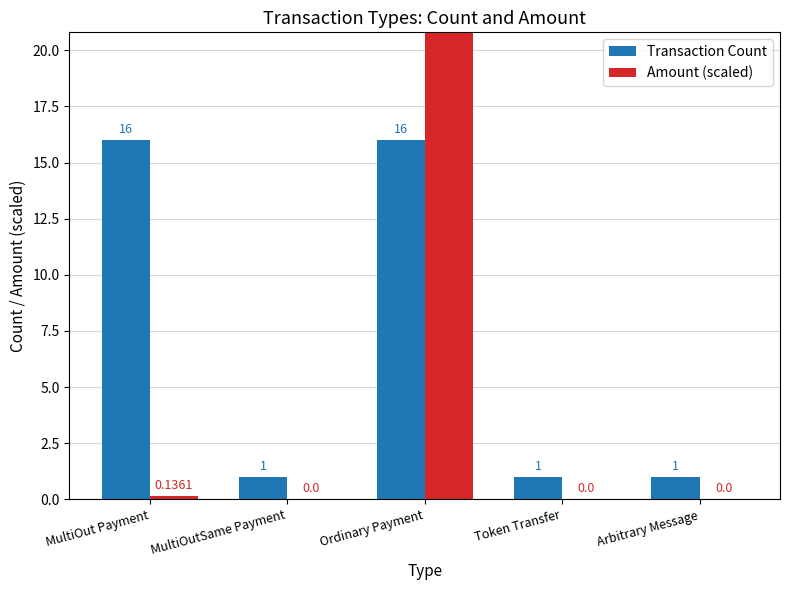

What are all the series names shown in the legend?

Transaction Count, Amount (scaled)